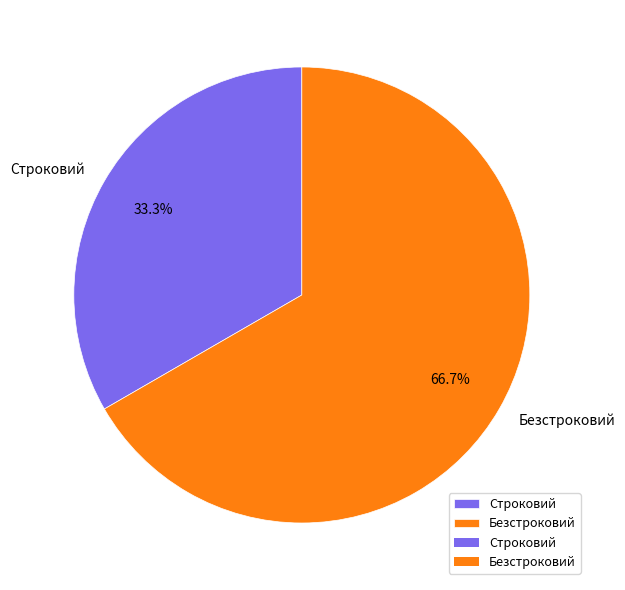

Which category accounts for the majority?

Безстроковий